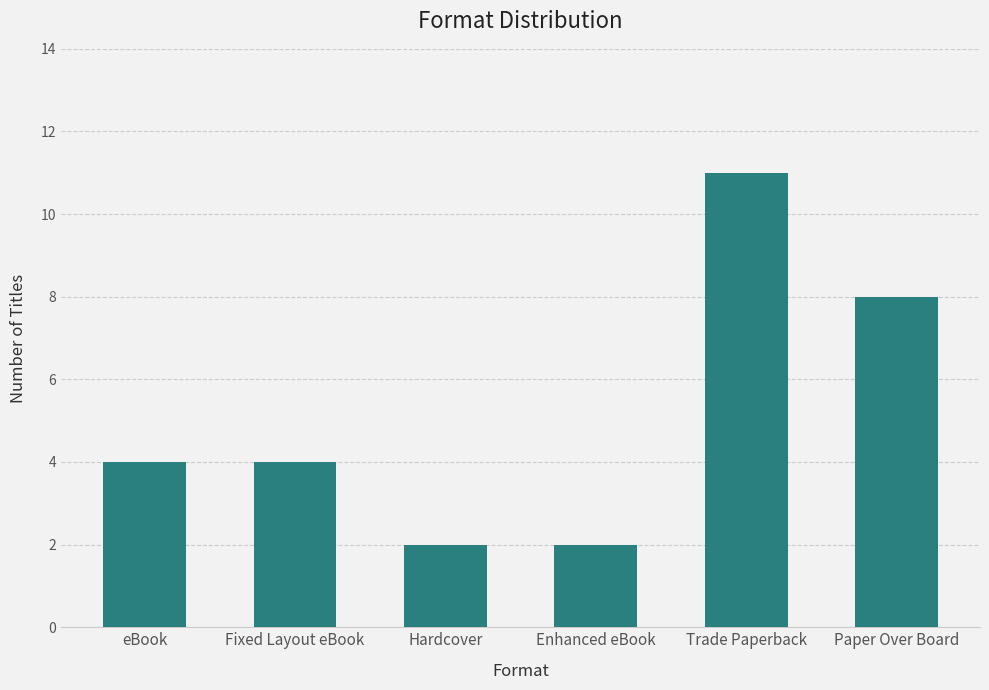

What is the difference between the maximum and second lowest values?

9